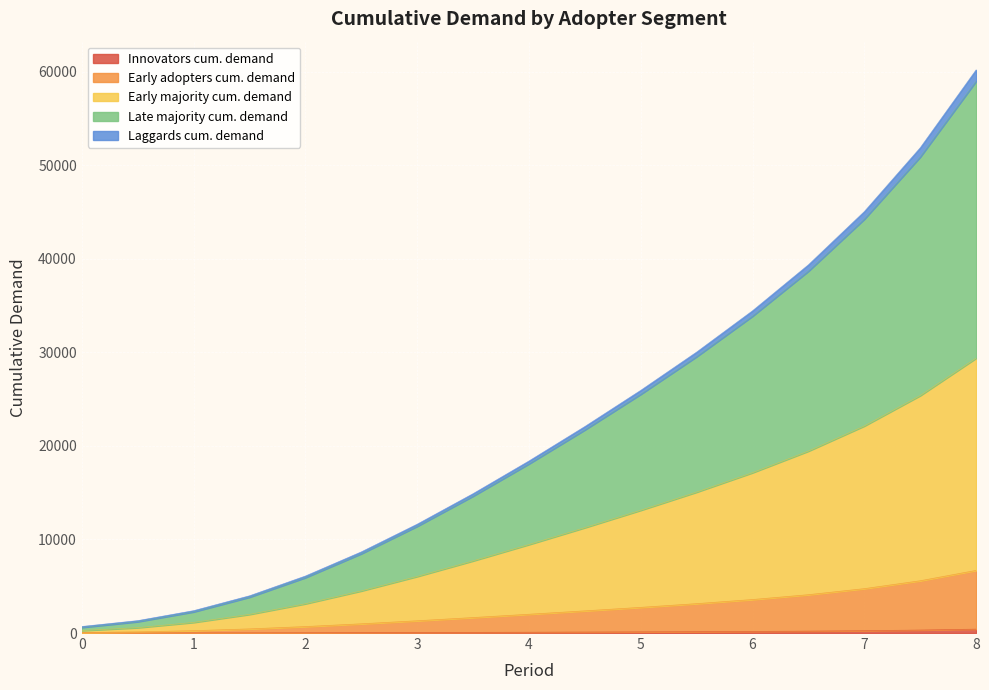

What is the difference between the highest and lowest values at 8?

59800.6